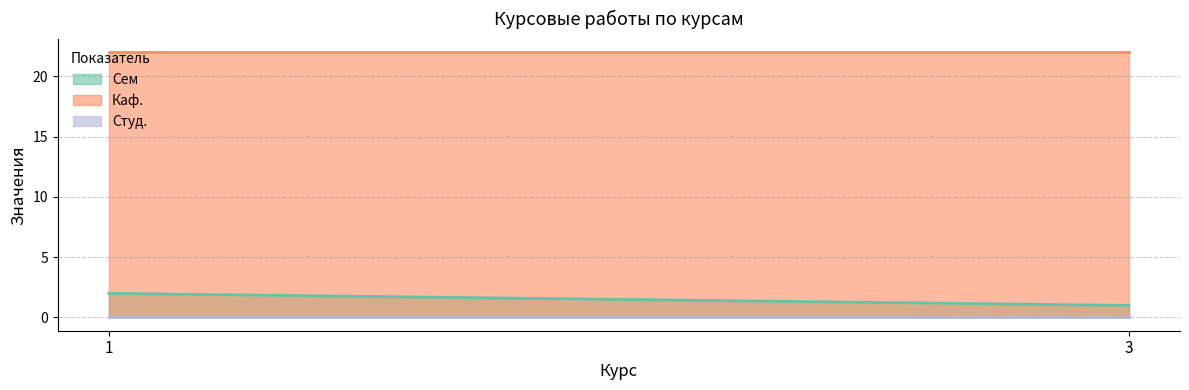

Which series has the largest total across all categories?

Каф.